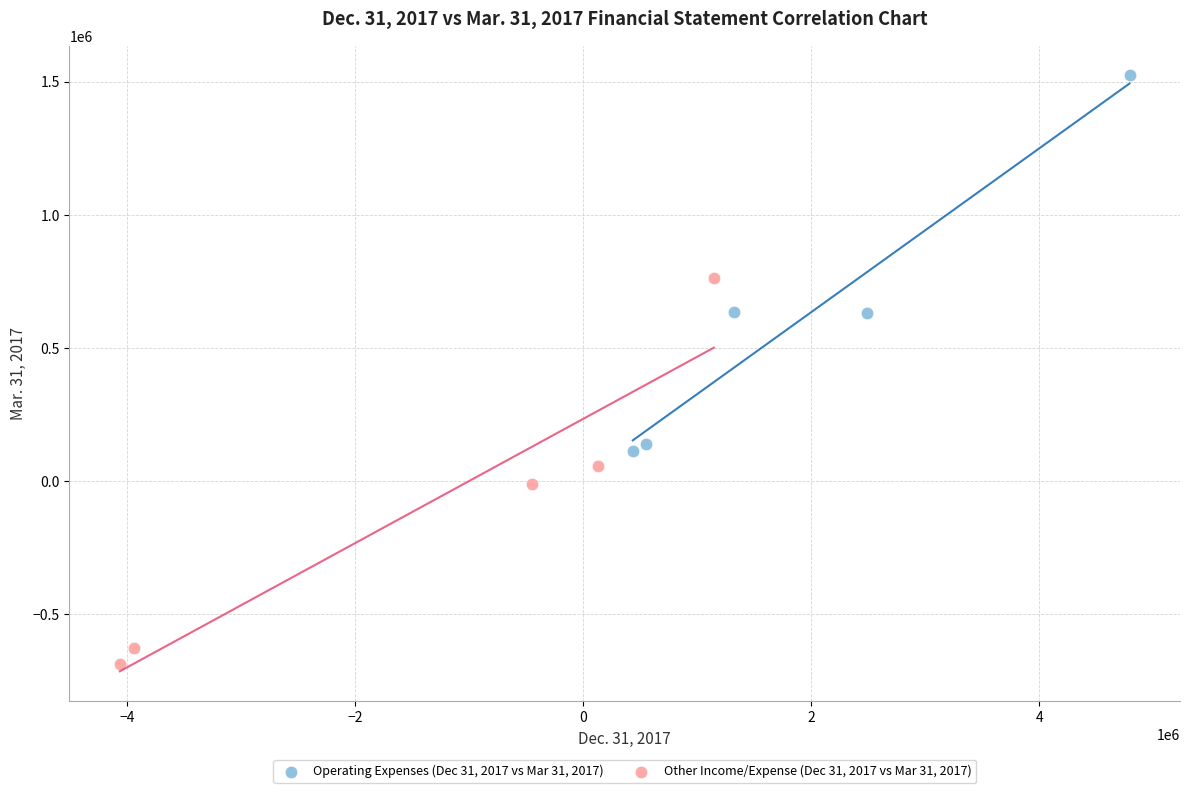

What are all the series names shown in the legend?

Operating Expenses (Dec 31, 2017 vs Mar 31, 2017), Other Income/Expense (Dec 31, 2017 vs Mar 31, 2017)